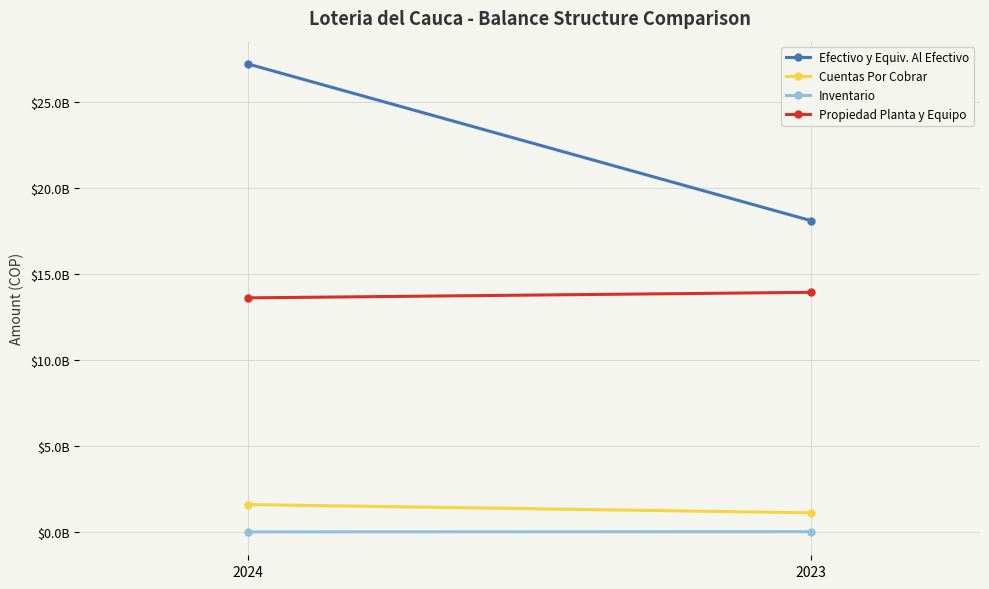

Where does the Inventario series first go above 22219133?

2023